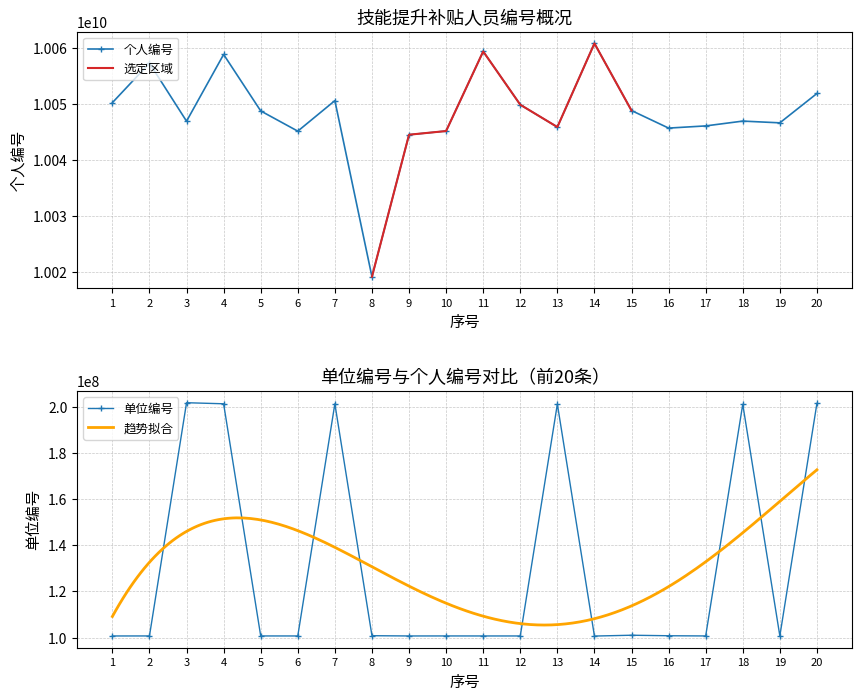

What is the difference between the second highest and second lowest values in the 单位编号 series?

100707622